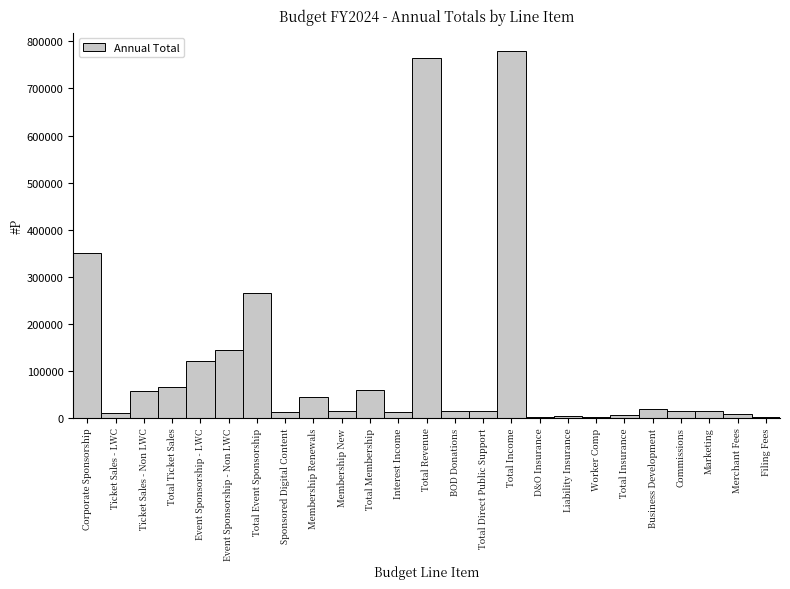

The chart shows a value of 66000 at Total Ticket Sales. True or false?

True